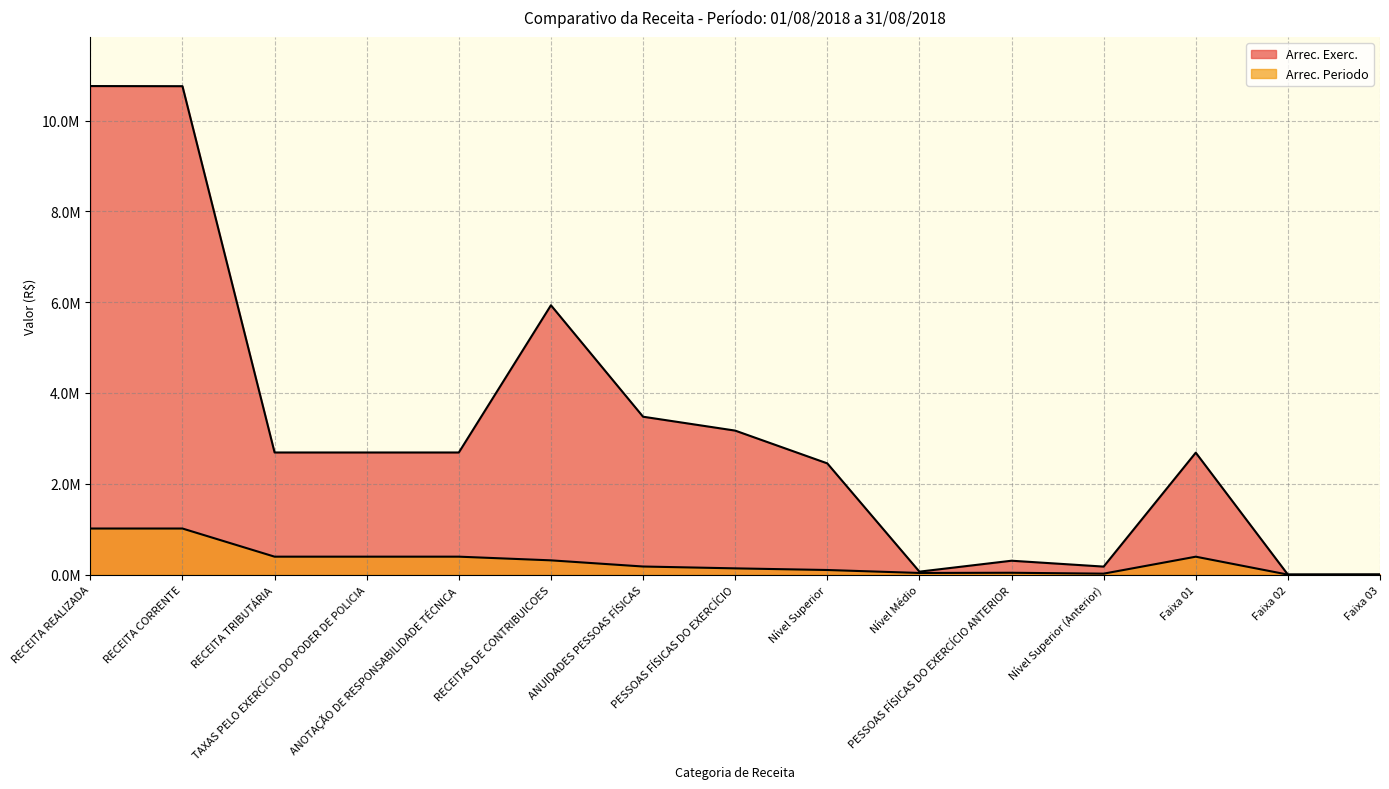

What is the difference between the Arrec. Exerc. values at Faixa 01 and Nível Médio?

2620558.8